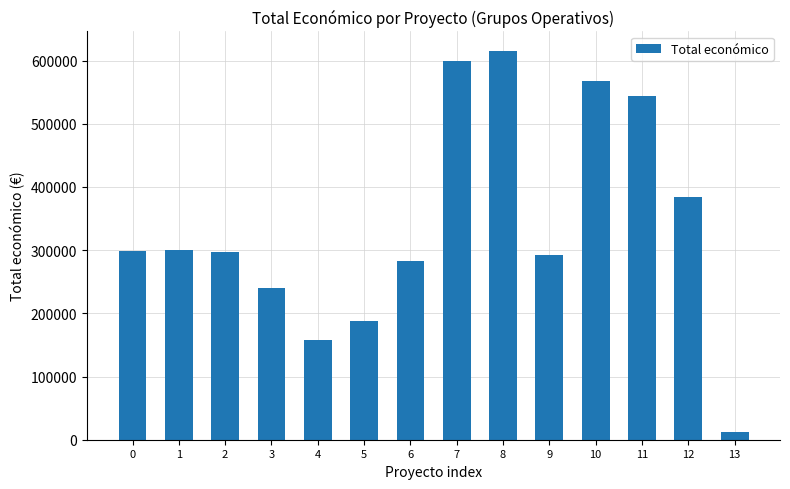

How many distinct data groups are displayed?

1